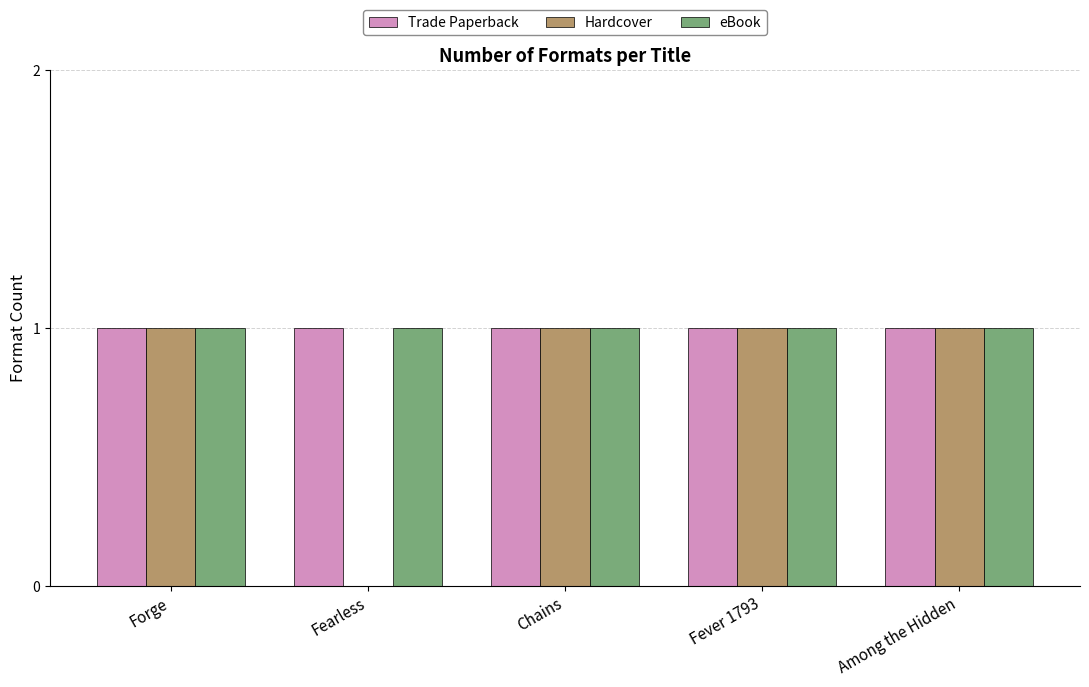

Is it true that Hardcover equals 1 at Forge?

True